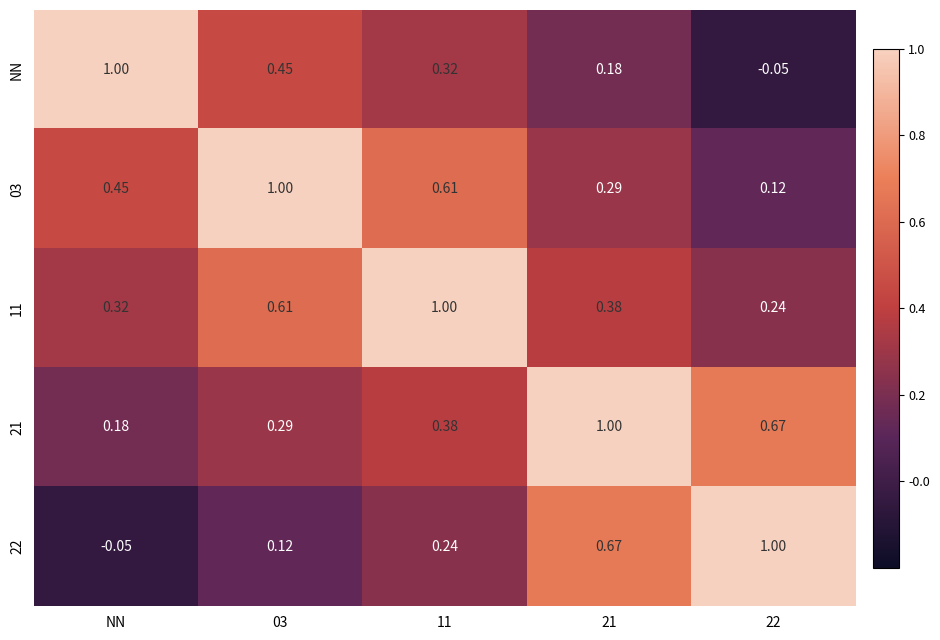

At how many categories does at least one series exceed 0?

5